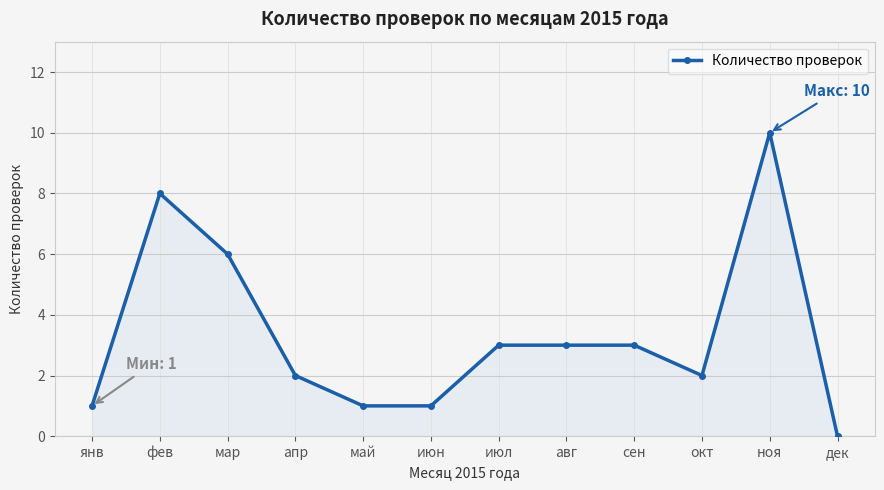

How many data points are less than 3?

6